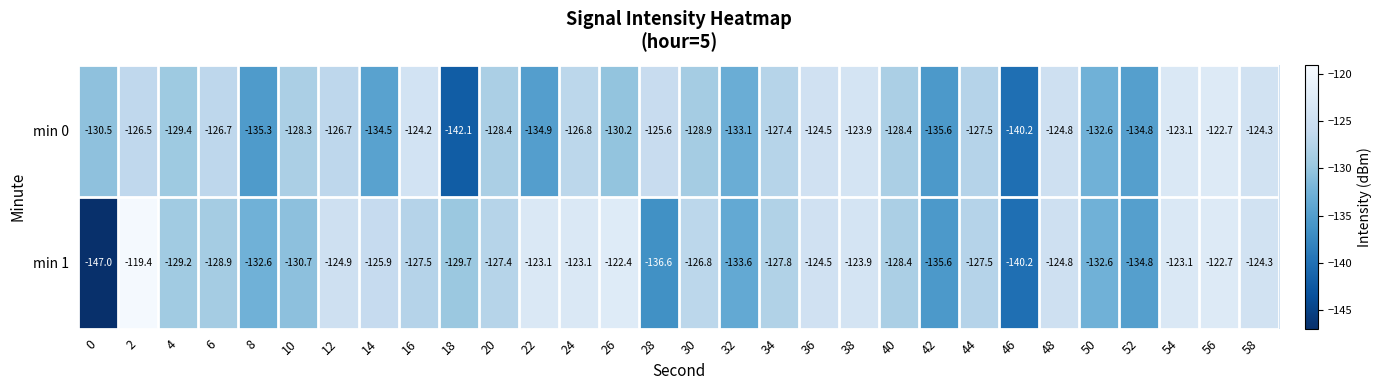

What is the average value of the min 1 series?

-128.6